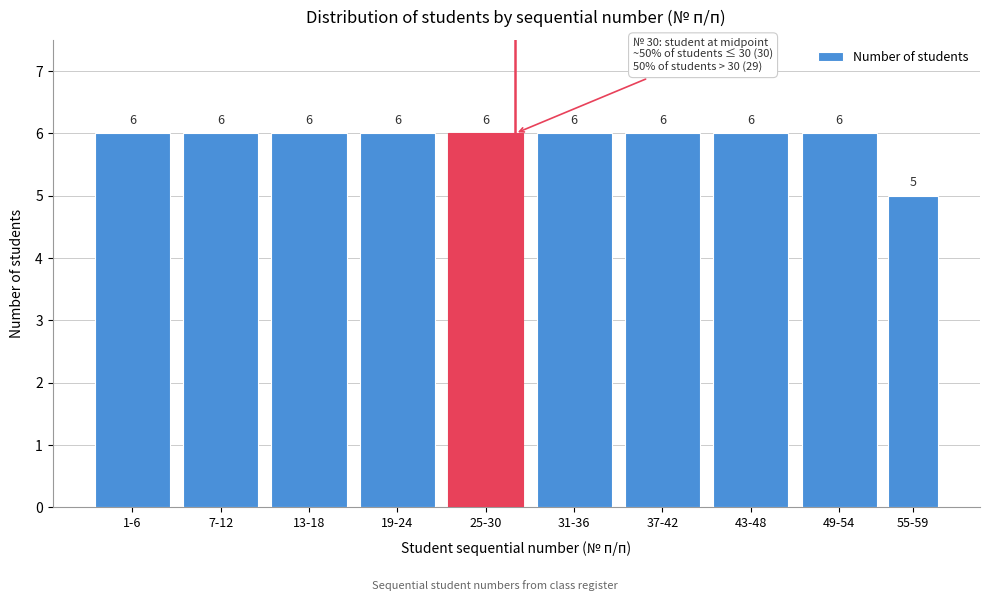

Reading left to right, what are all the values shown in this chart?

6	6	6	6	6	6	6	6	6	5